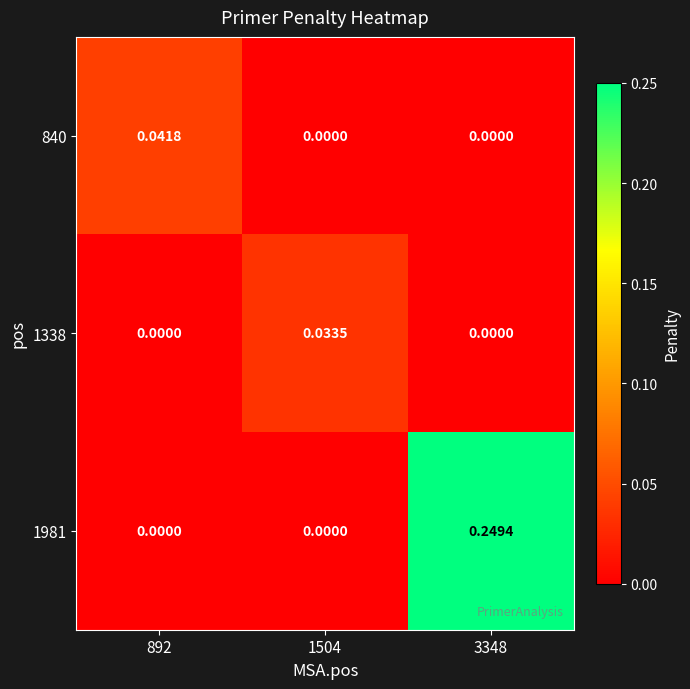

How many series are shown in this chart?

3